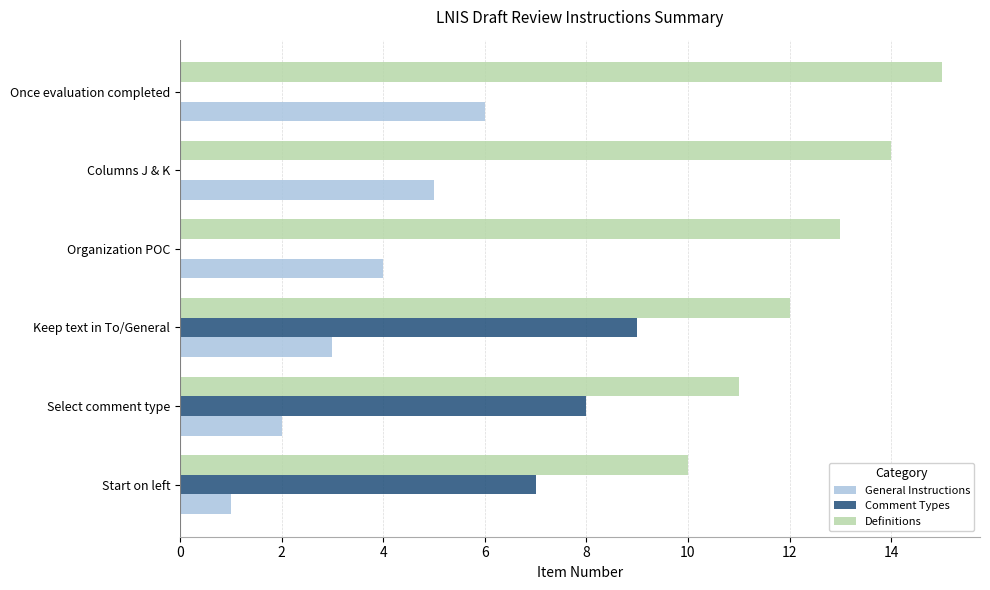

Count the number of data series in this chart.

3